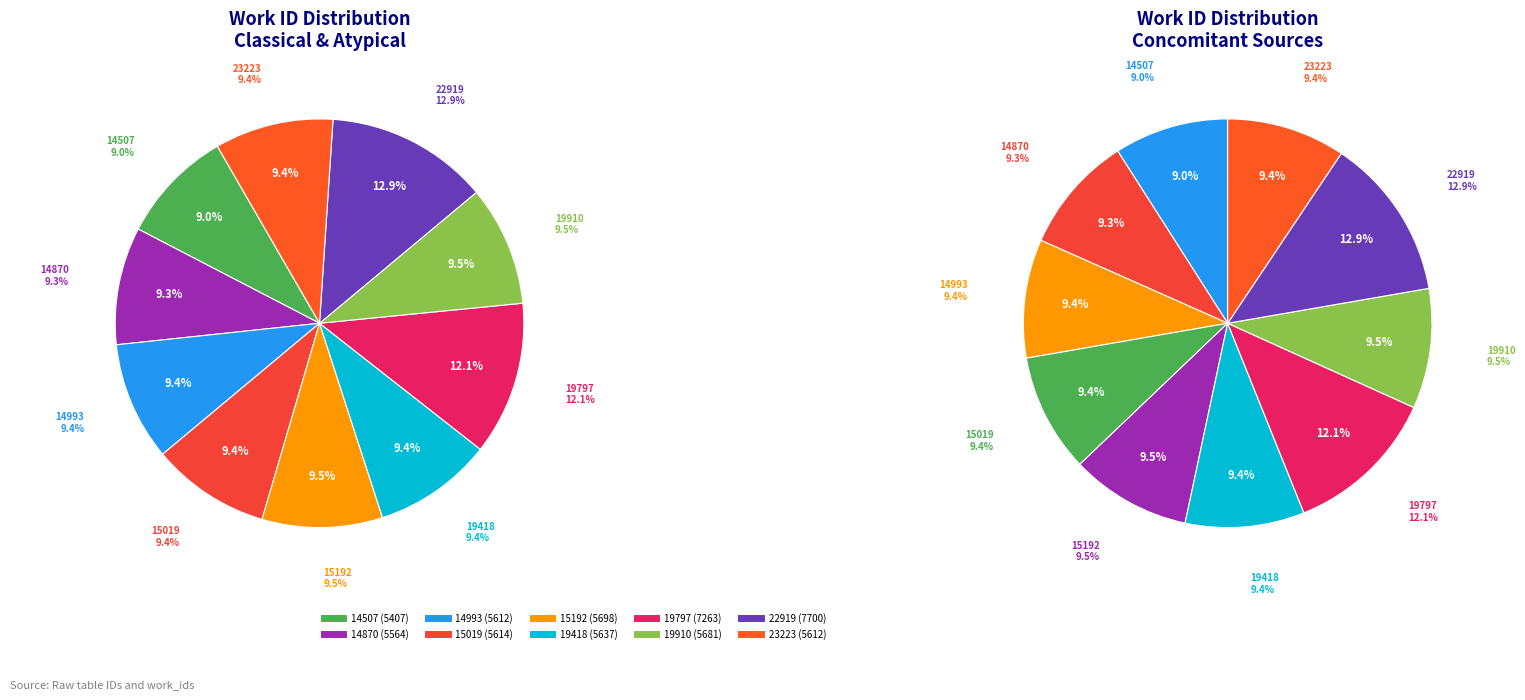

Combined, what portion of the pie is 23223 and 19797?

21.5%